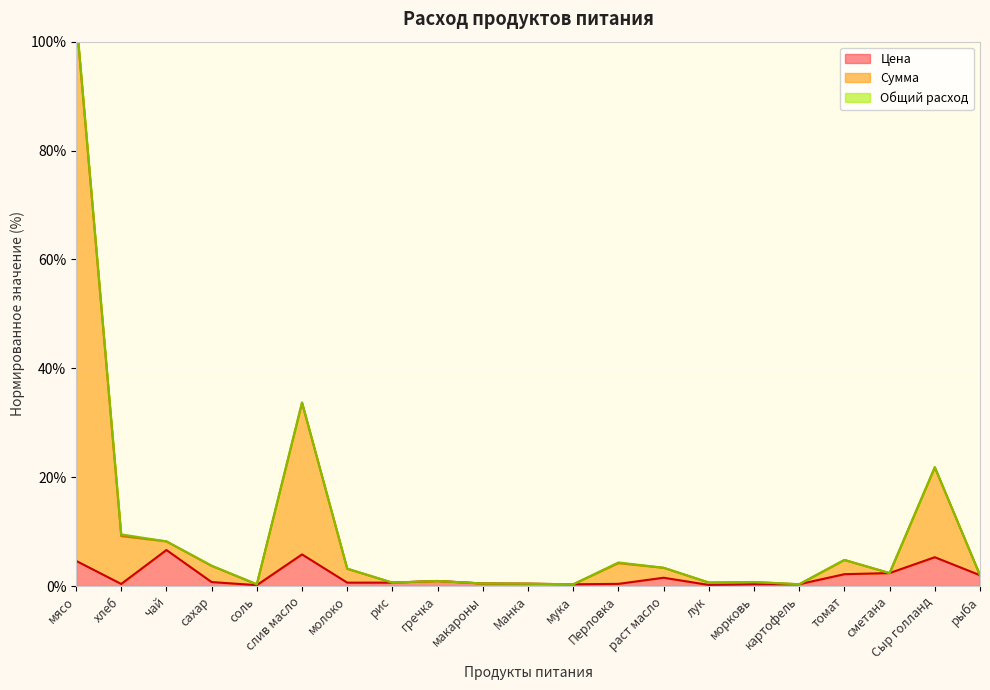

At how many categories does at least one series exceed 3?

10